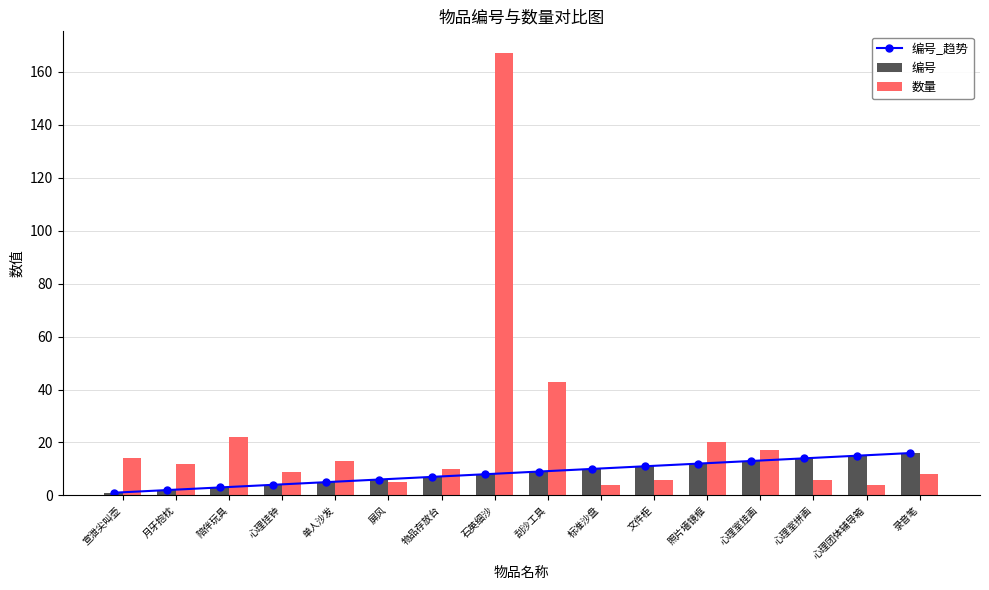

What is the total value across all series at 文件柜?

28